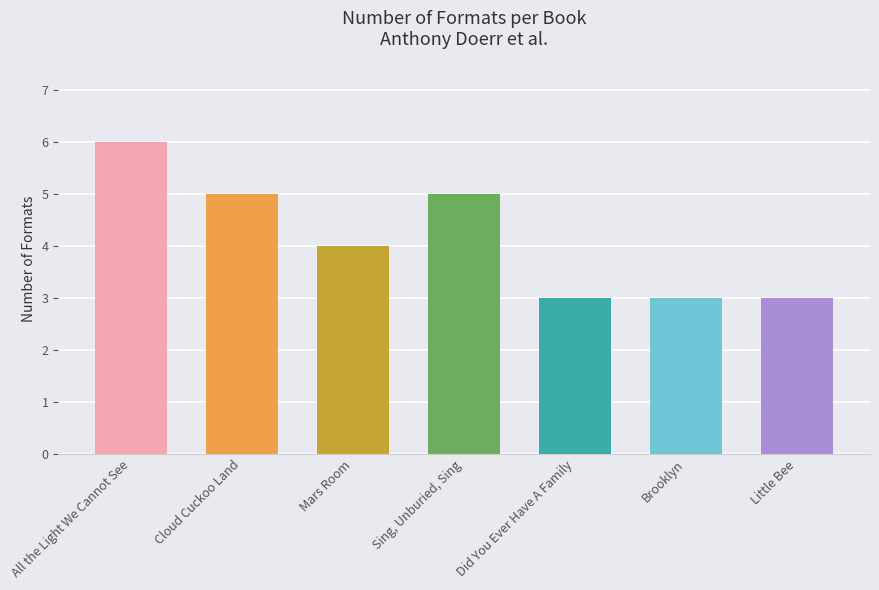

Is it true that the value at All the Light We Cannot See is 6?

True